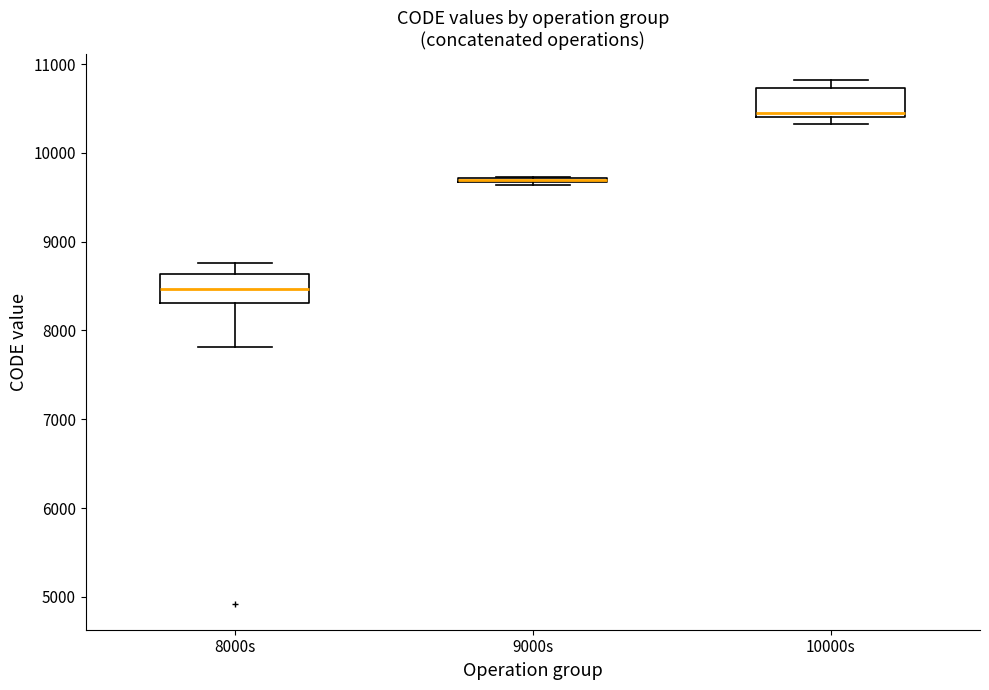

Reading left to right, transcribe this box plot: for each box, give where its median line is, the range the box spans, and where its two whiskers end, as read against the y-axis. The values are not printed on the chart, so give them approximately, as read against the axis.

8000s: median 8500, box 8300 to 8600, whiskers 7800 to 8800
9000s: box collapsed to a line at 9700, whiskers 9600 to 9700
10000s: median 10500, box 10400 to 10700, whiskers 10300 to 10800